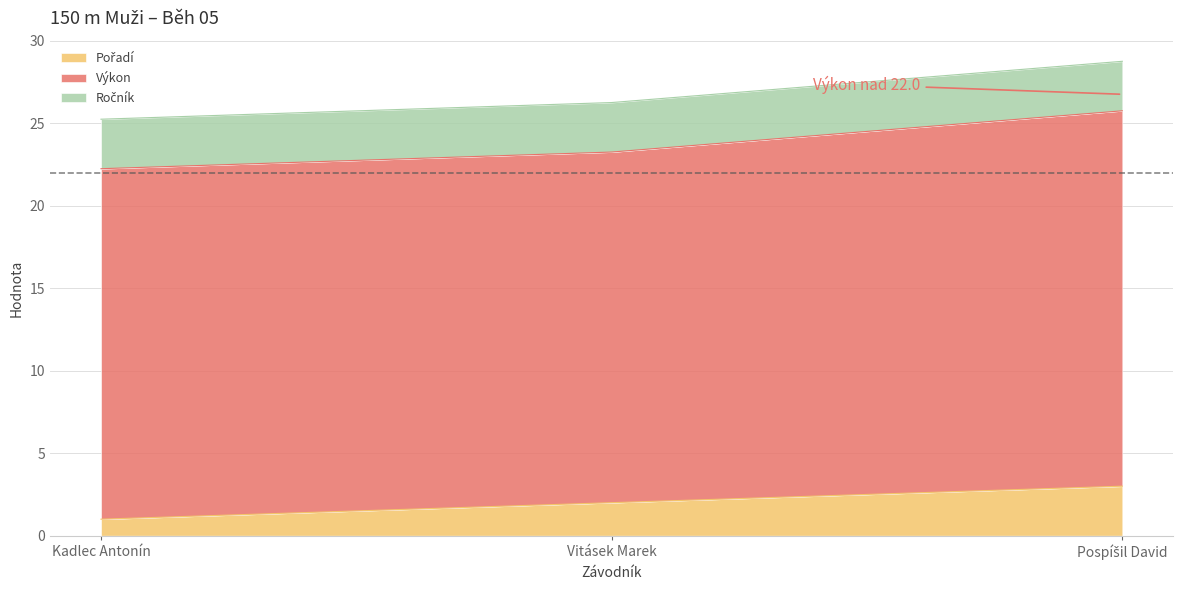

Reading right to left, extract all data points from this chart.

Pořadí: 3.0	2.0	1.0
Výkon: 22.8	21.2	21.2
Ročník: 3.0	3.0	3.0